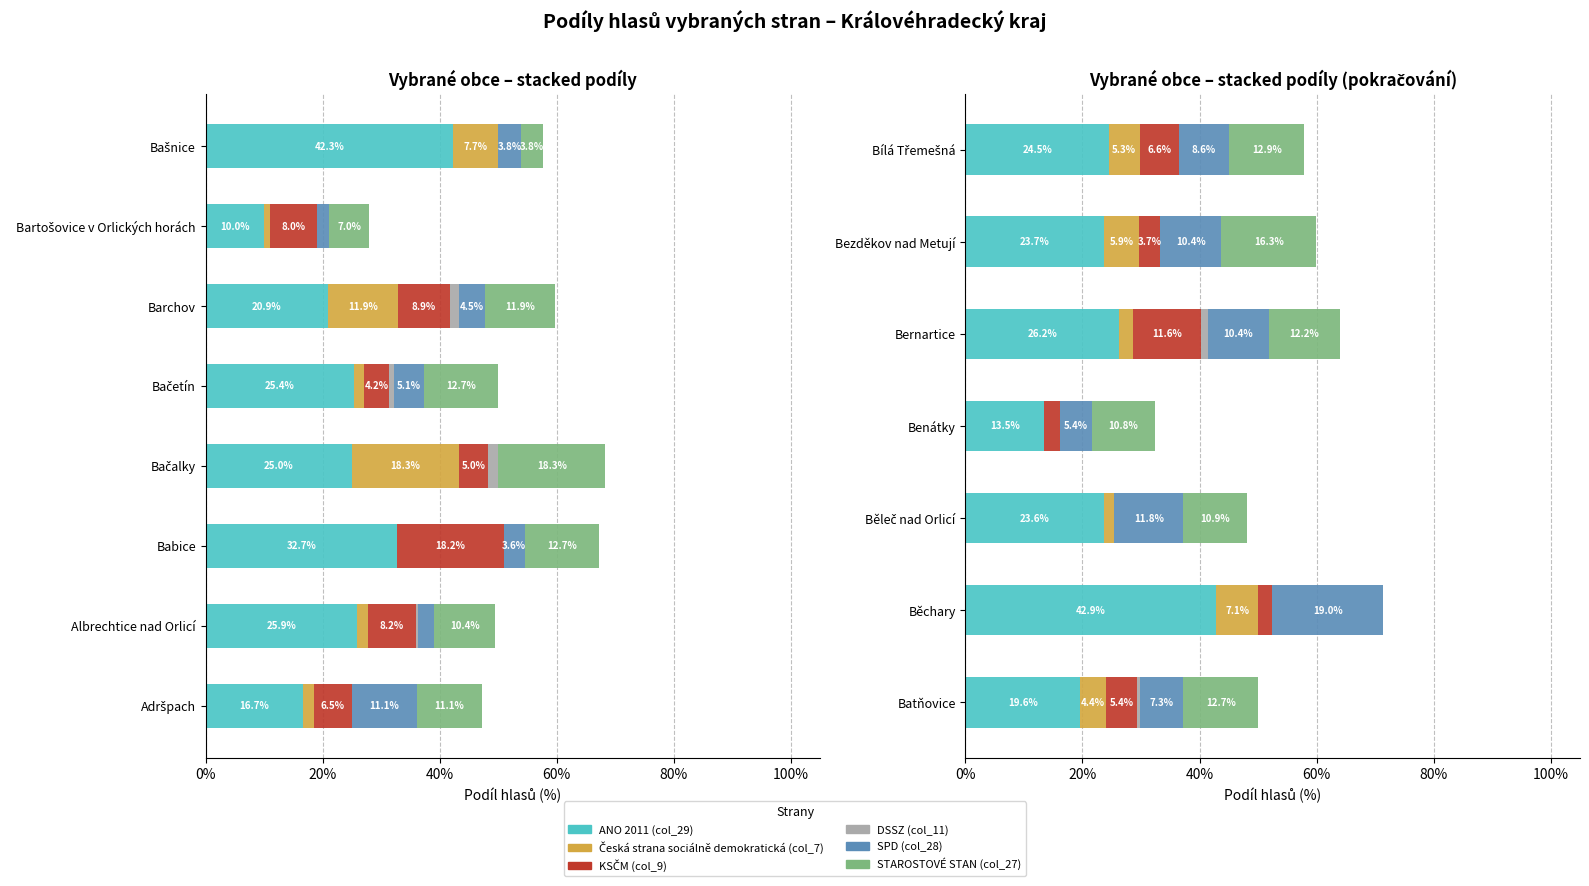

What are all the series names shown in the legend?

ANO 2011 (col_29), Česká strana sociálně demokratická (col_7), KSČM (col_9), DSSZ (col_11), SPD (col_28), STAROSTOVÉ STAN (col_27)